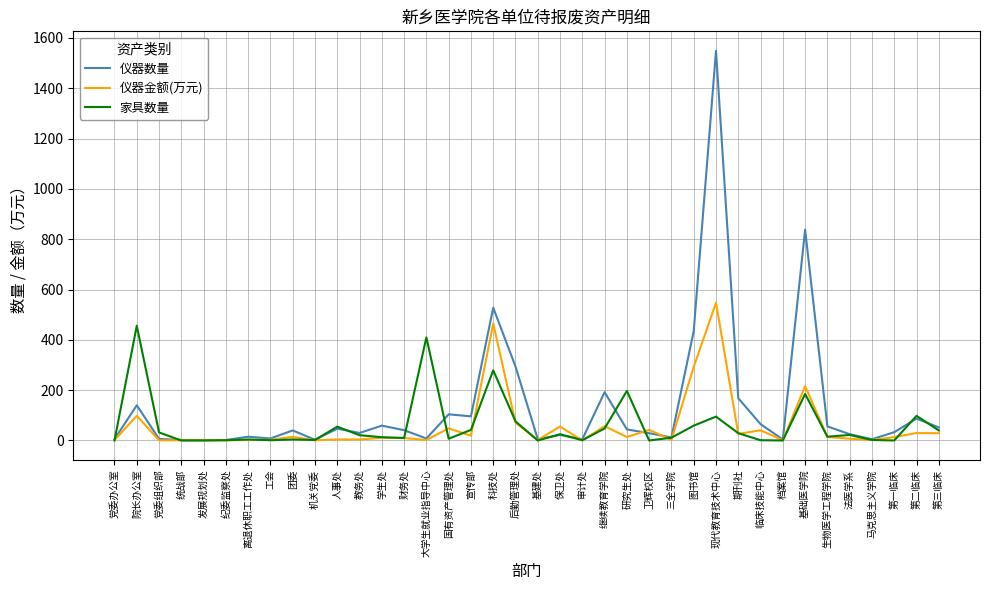

Is the value of 仪器数量 at 第二临床 greater than the value of 仪器金额(万元) at 财务处?

Yes